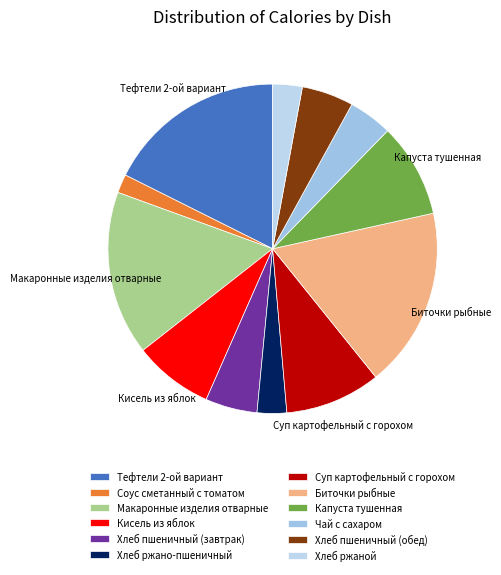

To the nearest percent, what is the difference between the largest and smallest slice percentages?

16%